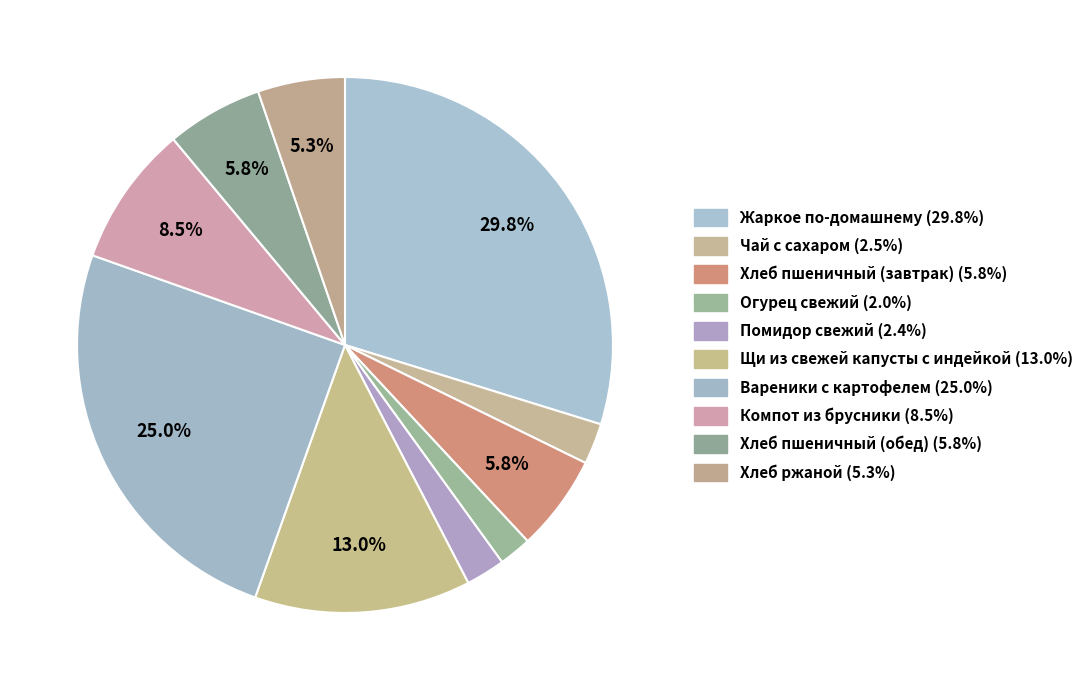

Between Хлеб пшеничный (обед) and Помидор свежий, which is larger?

Хлеб пшеничный (обед)